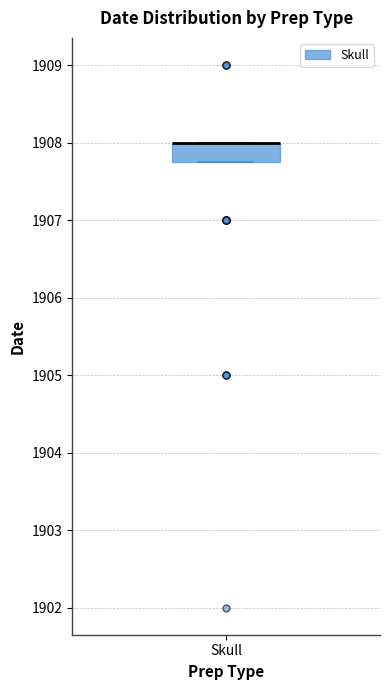

Transcribe this box plot: give where the median line is, the range the box spans, and where the two whiskers end, as read against the y-axis. The values are not printed on the chart, so give them approximately, as read against the axis.

median 1908.0 (drawn on the box's upper edge), box 1907.8 to 1908.0, whiskers 1907.8 to 1908.0